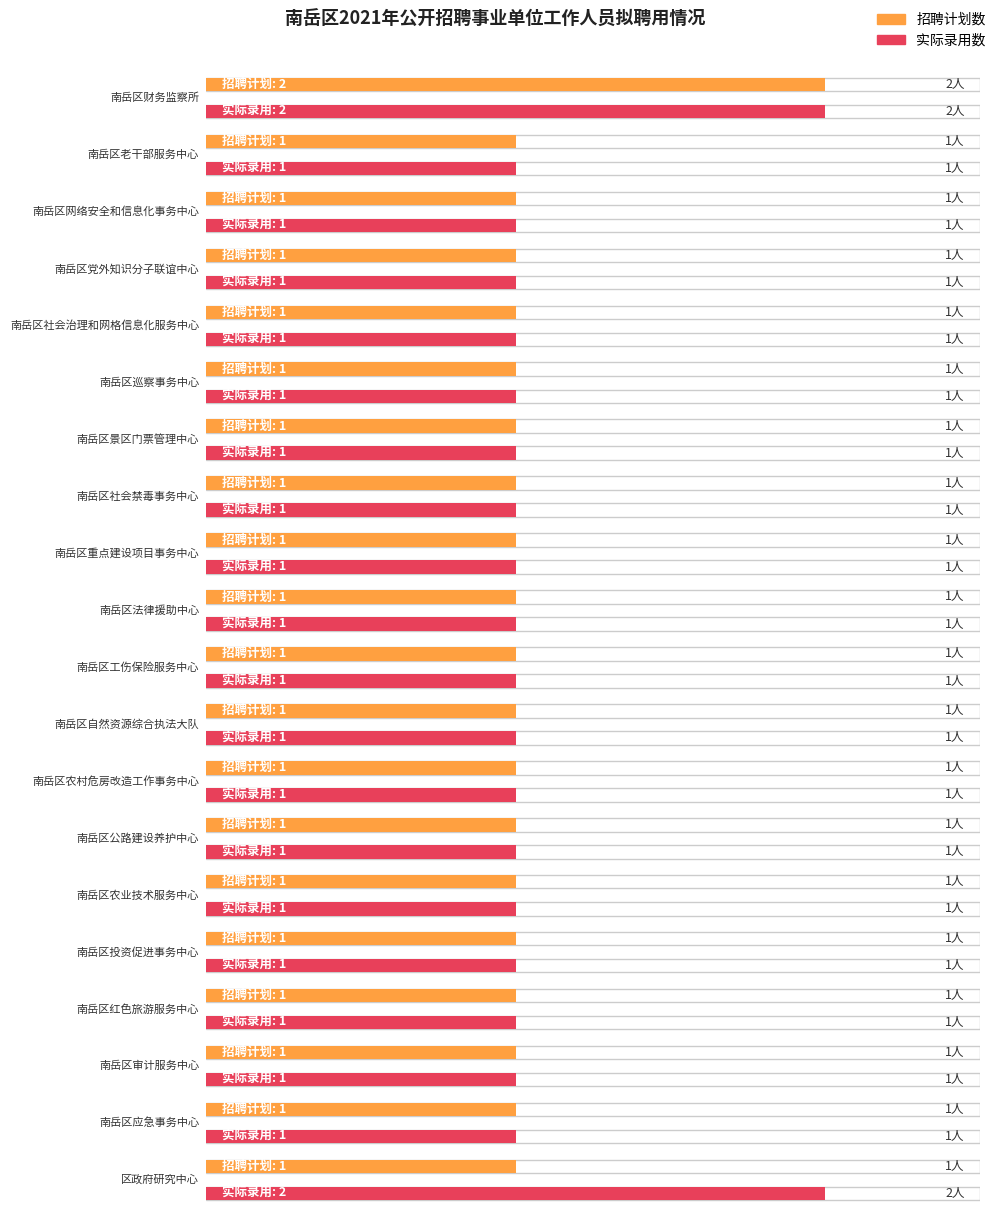

What is the approximate value of 实际录用数 at 南岳区社会治理和网格信息化服务中心?

1